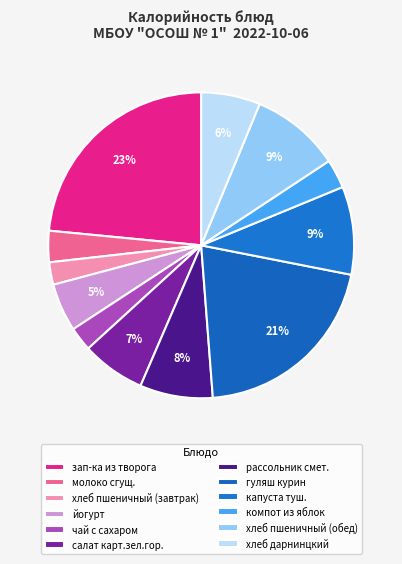

What percentage is the хлеб дарнинцкий slice, to the nearest percent?

6%